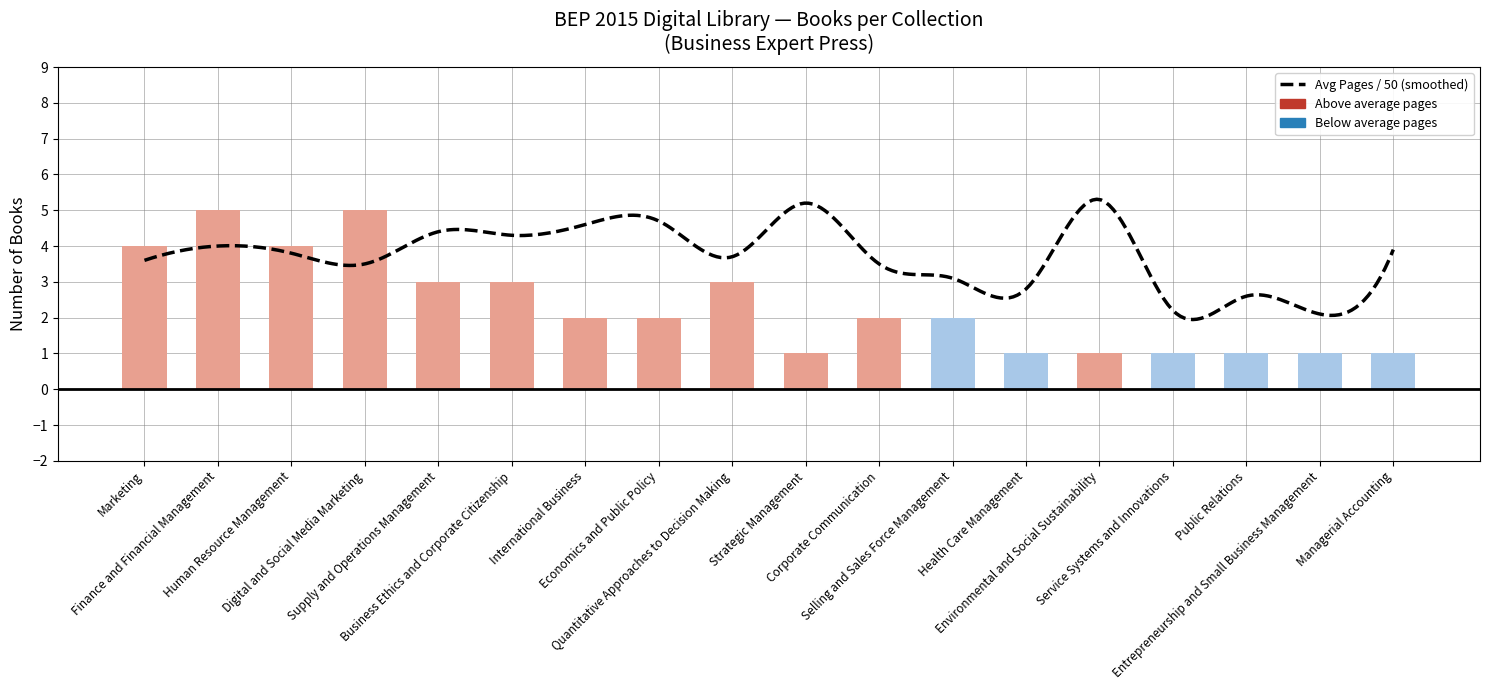

What is the greatest value displayed?

5